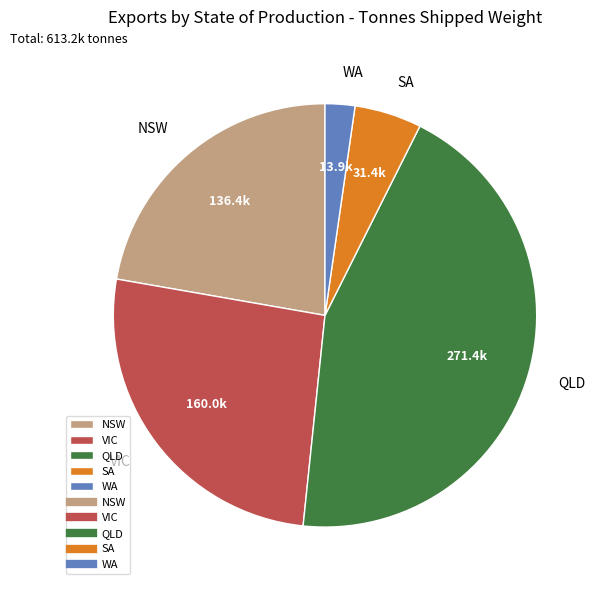

Is there any slice that represents more than half of the pie?

No